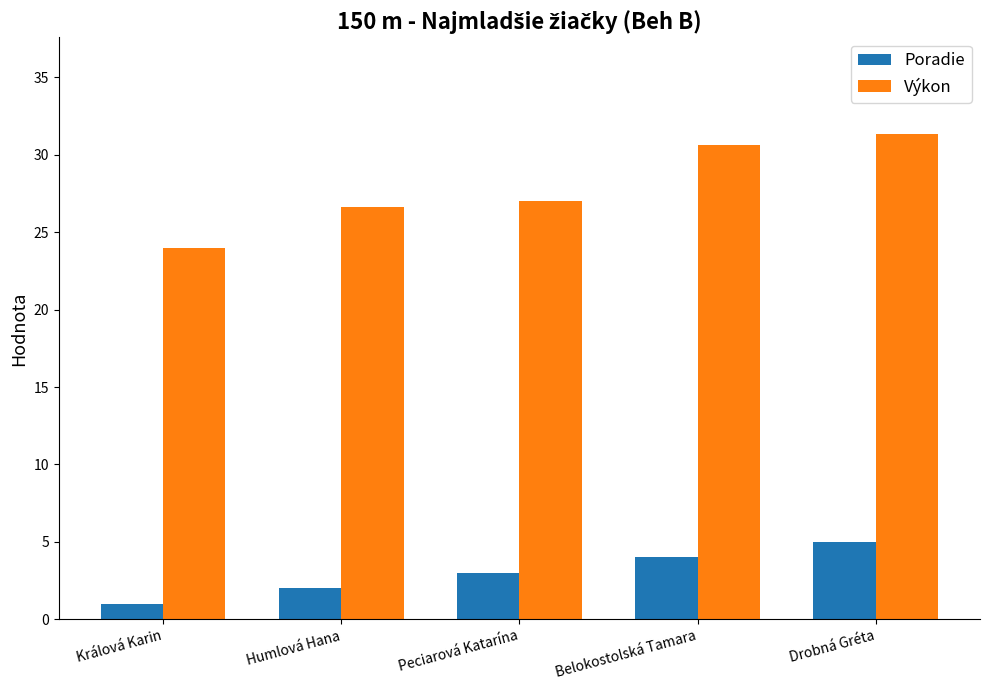

Are the bars grouped side by side (vs. stacked)?

Yes